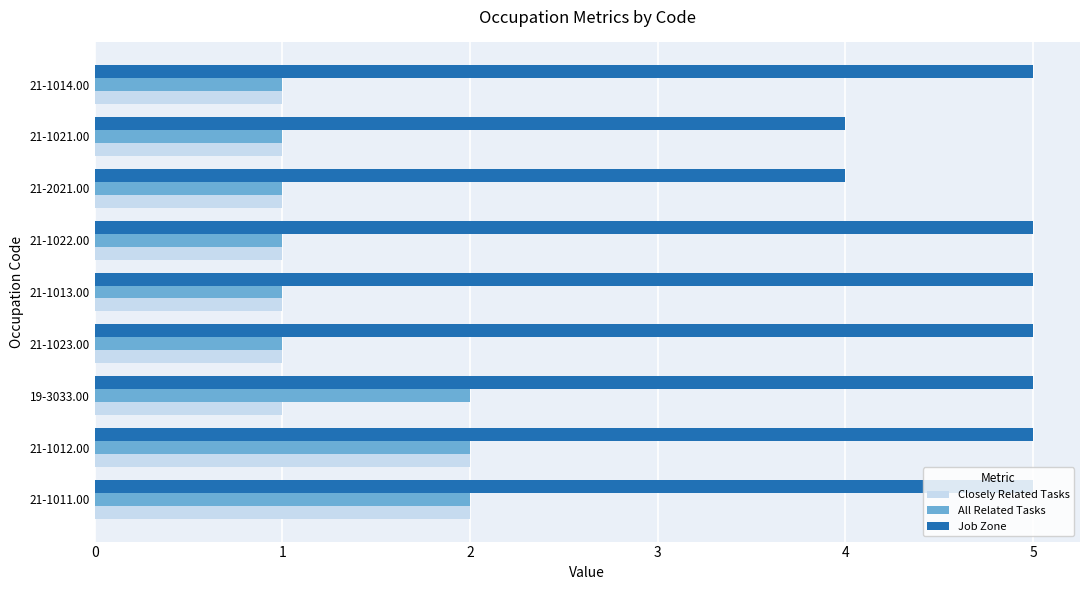

What is the sum of all All Related Tasks values?

12